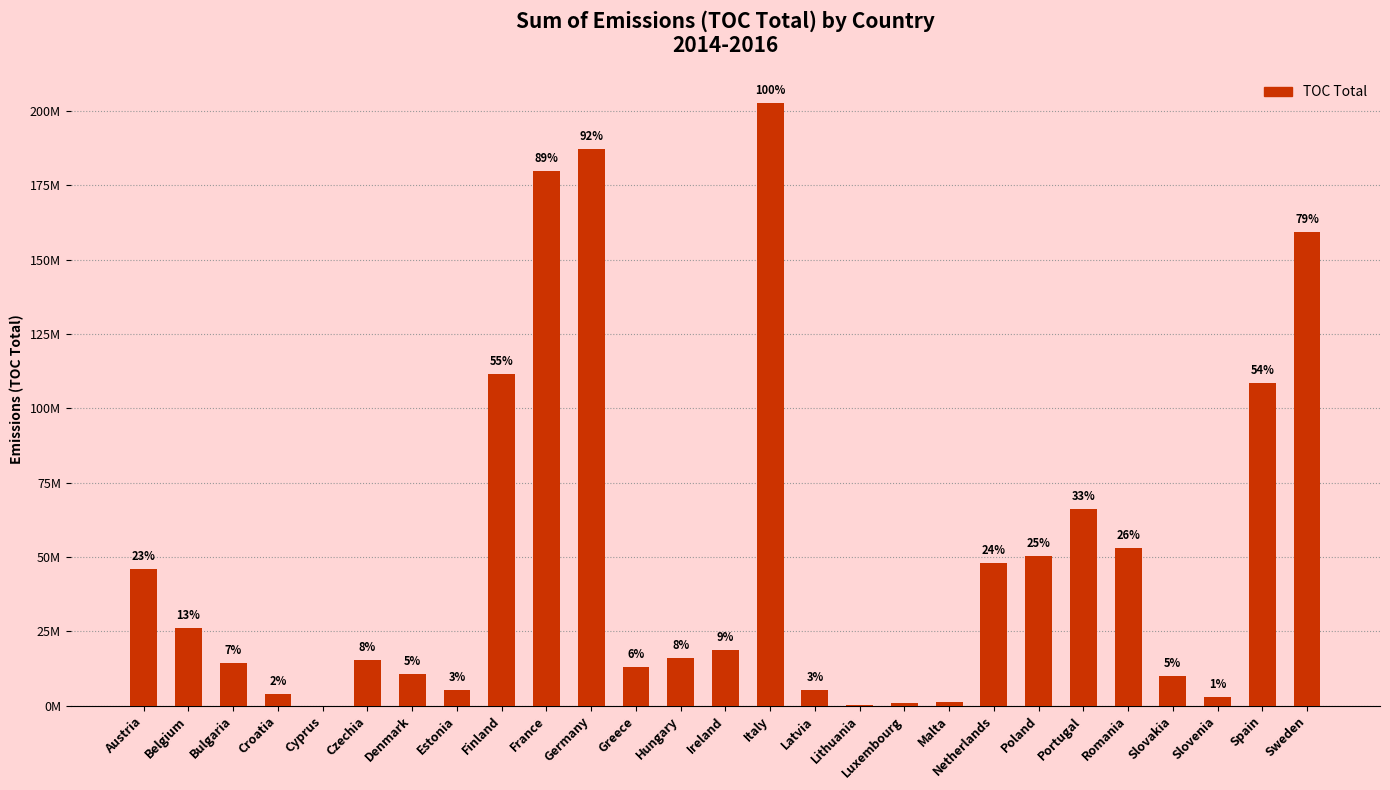

List the labels in order of value, smallest first.

Cyprus, Lithuania, Luxembourg, Malta, Slovenia, Croatia, Latvia, Estonia, Slovakia, Denmark, Greece, Bulgaria, Czechia, Hungary, Ireland, Belgium, Austria, Netherlands, Poland, Romania, Portugal, Spain, Finland, Sweden, France, Germany, Italy